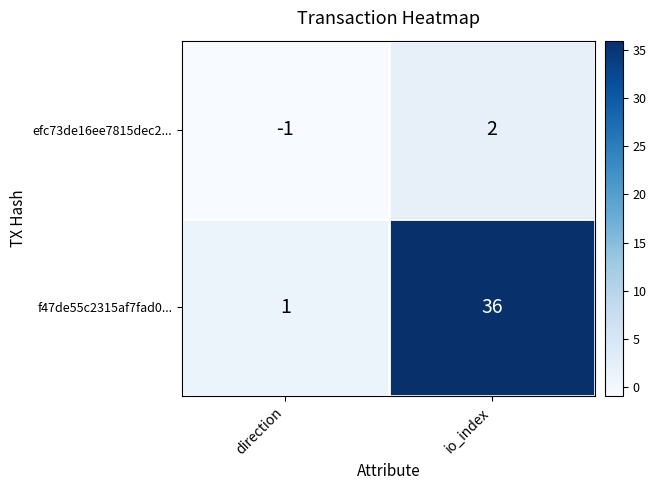

Which series has the largest range (max minus min)?

f47de55c2315af7fad0...